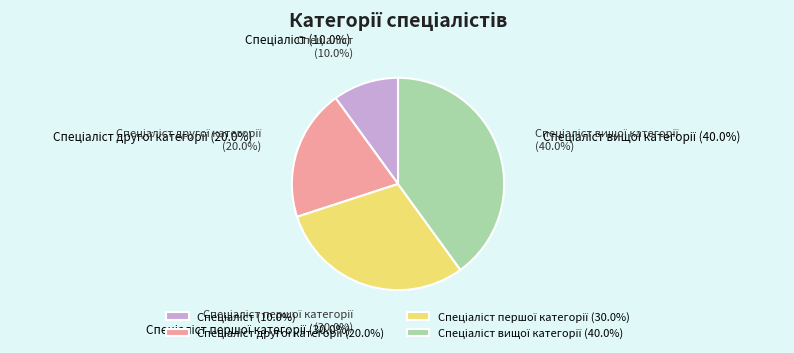

Is there any slice that represents more than half of the pie?

No